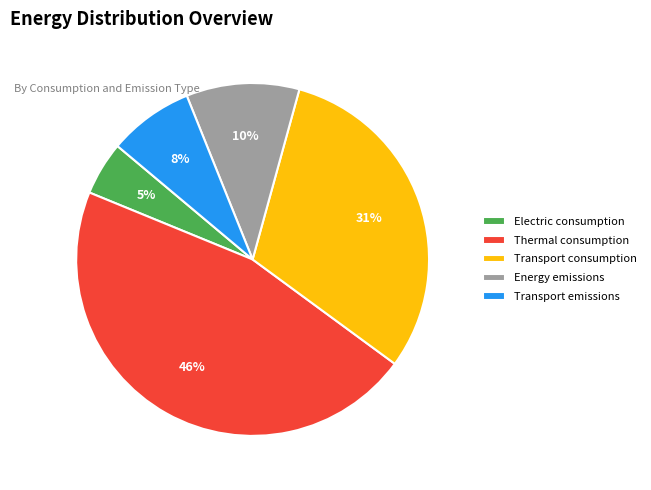

Count the number of slices in the pie.

5